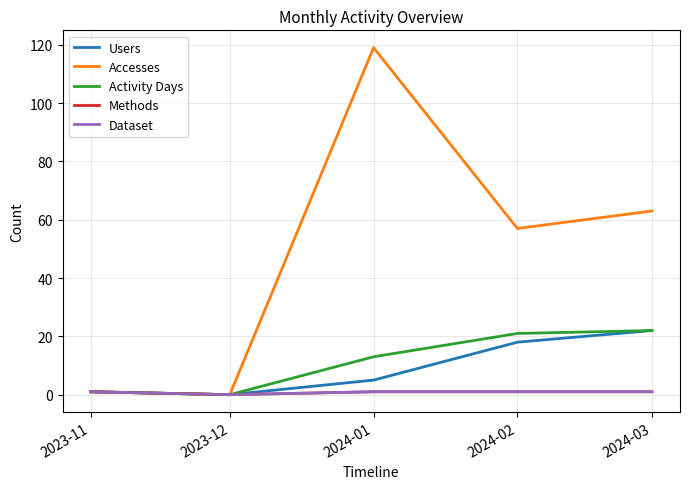

Is this an area chart (filled region under the line)?

No